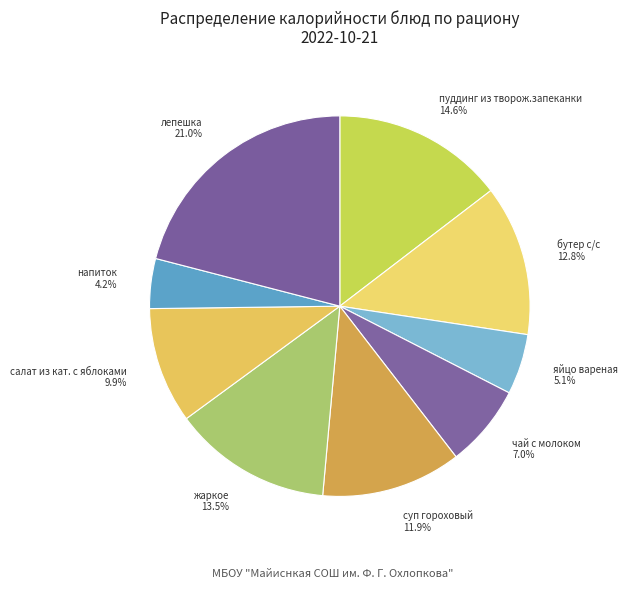

To the nearest percent, what is the combined percentage of чай с молоком and суп гороховый?

19%